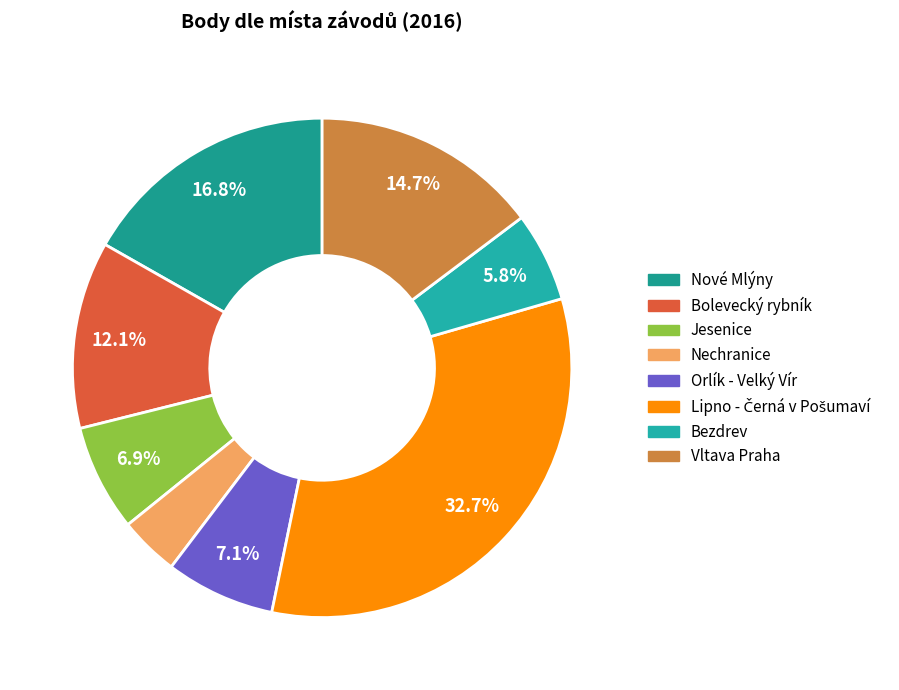

To the nearest percent, what is the combined percentage of Bolevecký rybník and Nové Mlýny?

29%